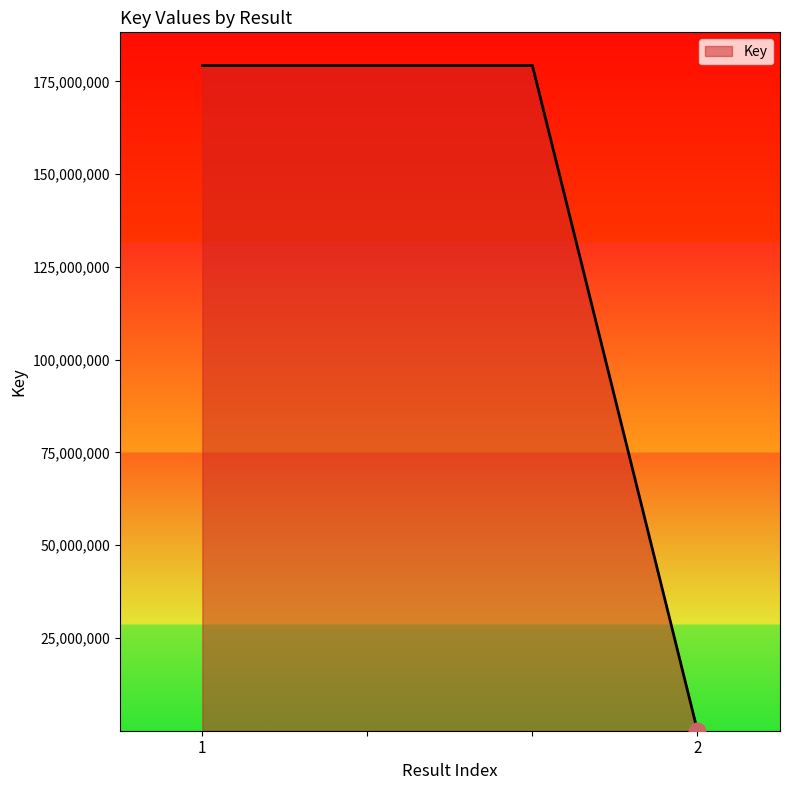

What is the average value?

134457353